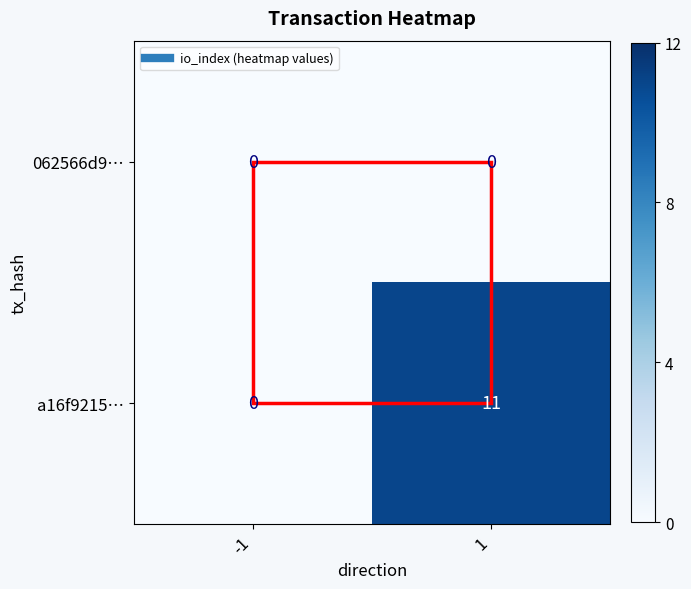

At which category is the sum across all series the highest?

1